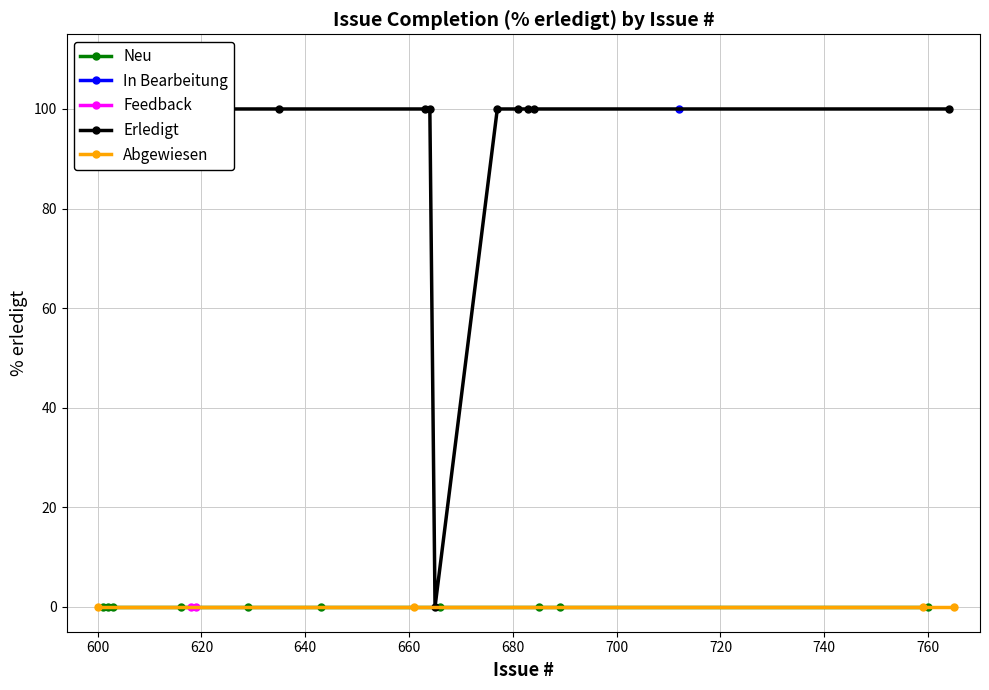

True or false: Neu and Abgewiesen intersect in this chart.

False